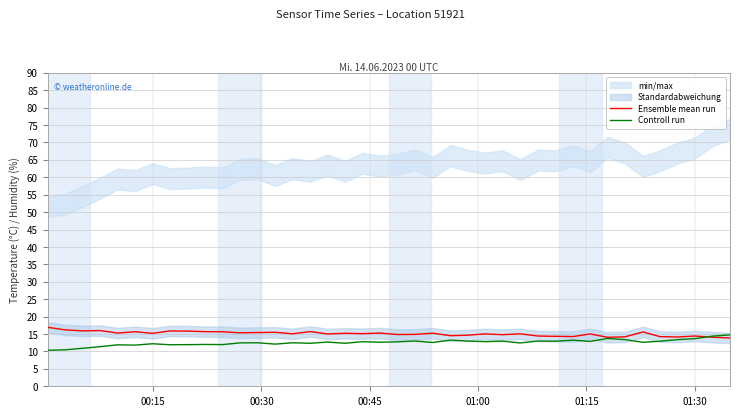

What is the minimum value shown in the chart?

10.3